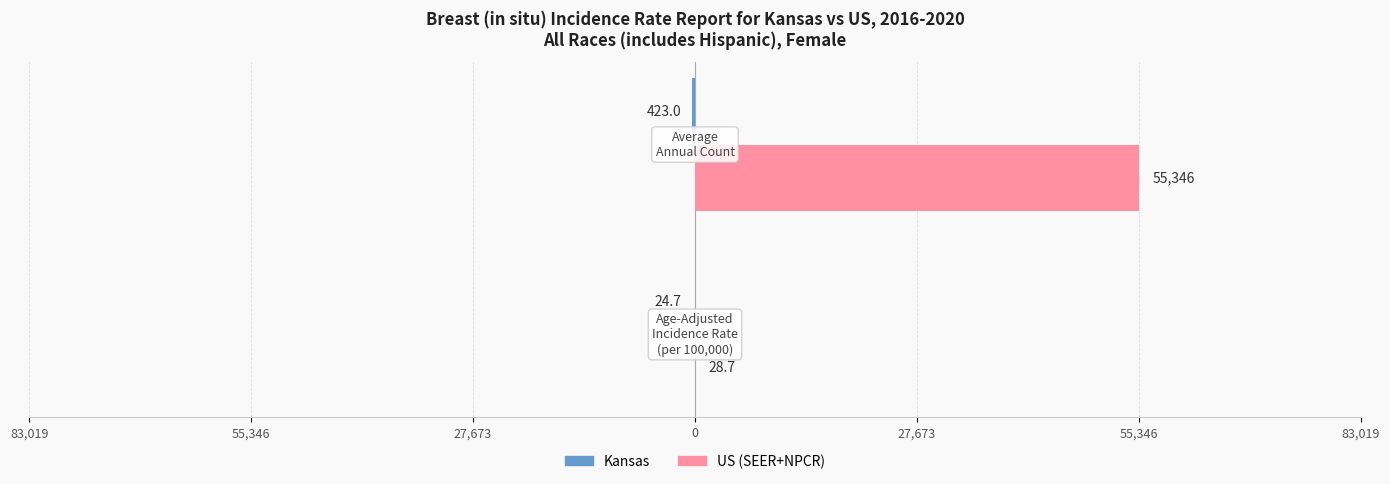

What is the maximum value for US (SEER+NPCR)?

55346.0